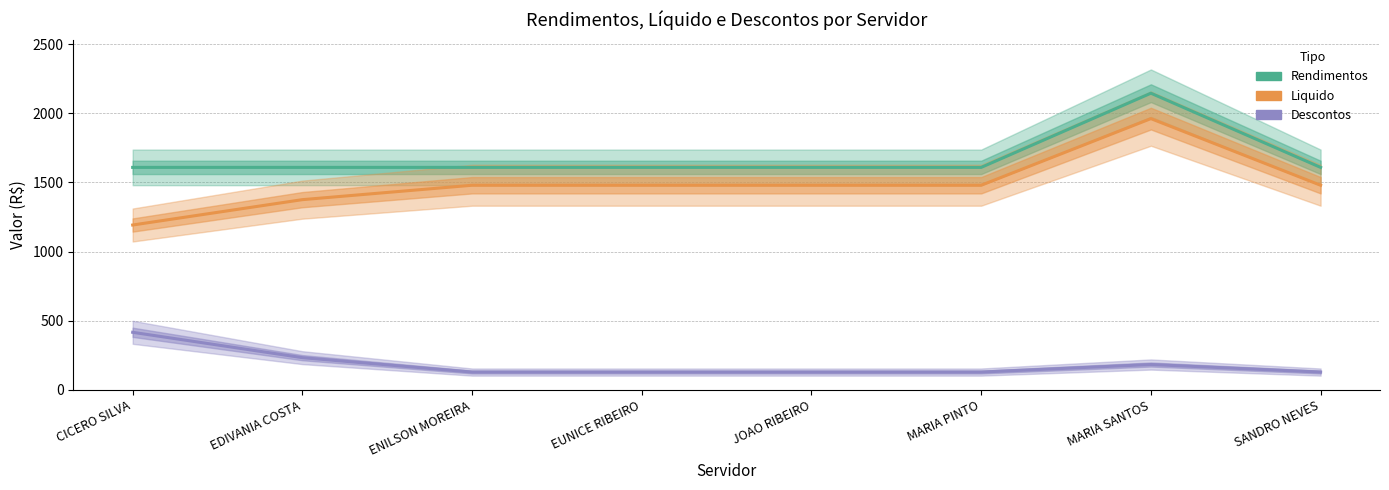

Is it true that Rendimentos equals 2609.6 at CICERO SILVA?

False